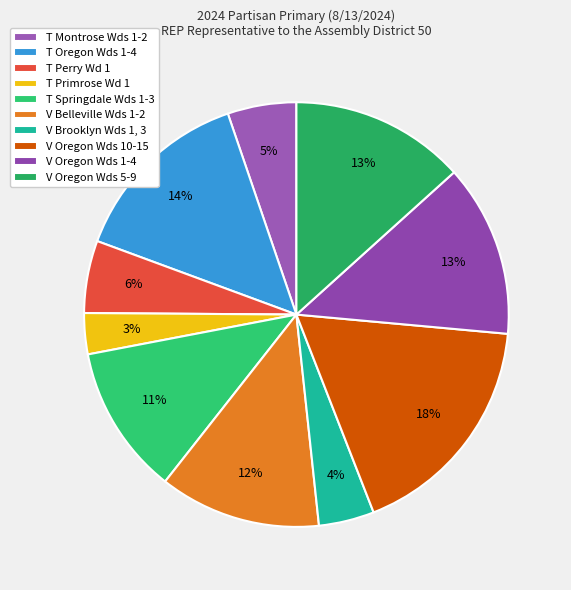

Count the number of slices in the pie.

10